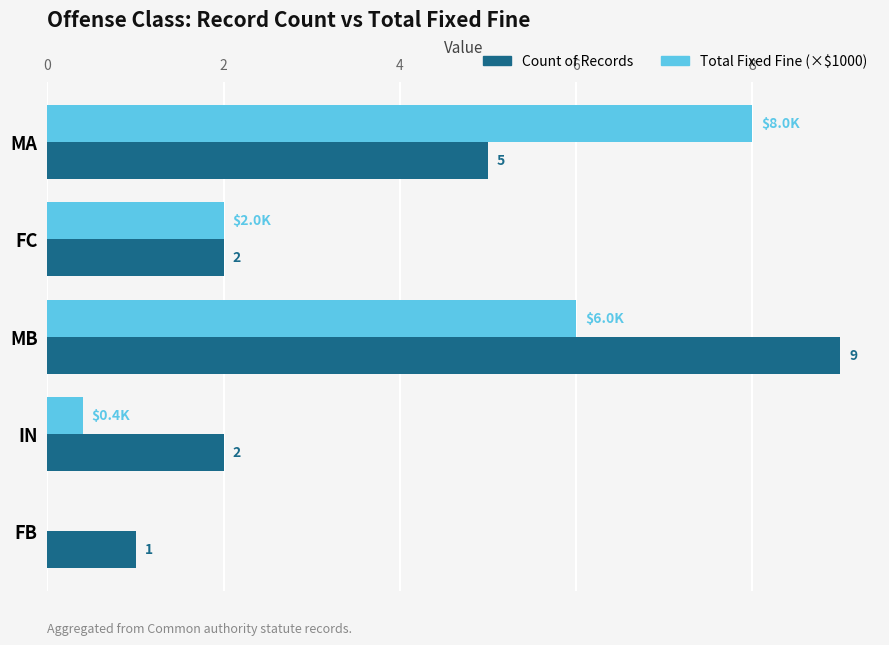

What is the approximate value of Total Fixed Fine (×$1000) at IN?

0.4